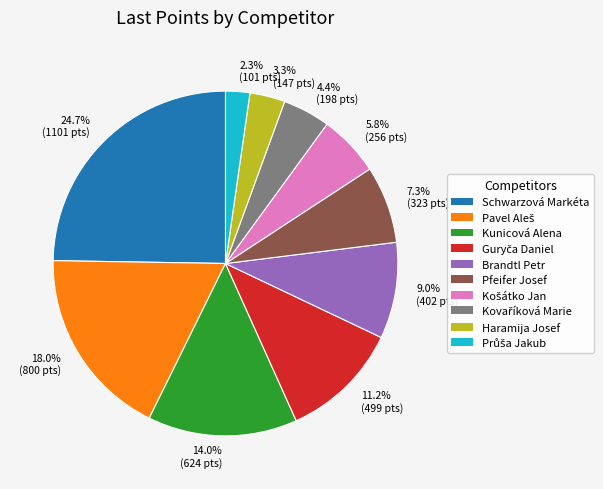

The Kunicová Alena slice represents 14% of the pie. True or false?

True